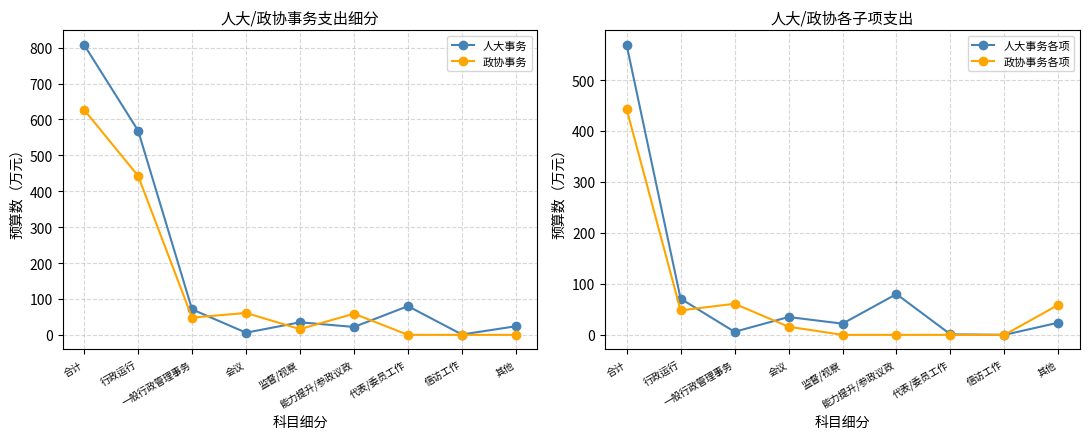

Reading left to right, list all the values displayed in this chart.

人大事务: 808	569	71	6	35	22	80	1	24
政协事务: 627	443	48	61	16	59	0	0	0
人大事务各项: 569	71	6	35	22	80	1	0	24
政协事务各项: 443	48	61	16	0	0	0	0	59